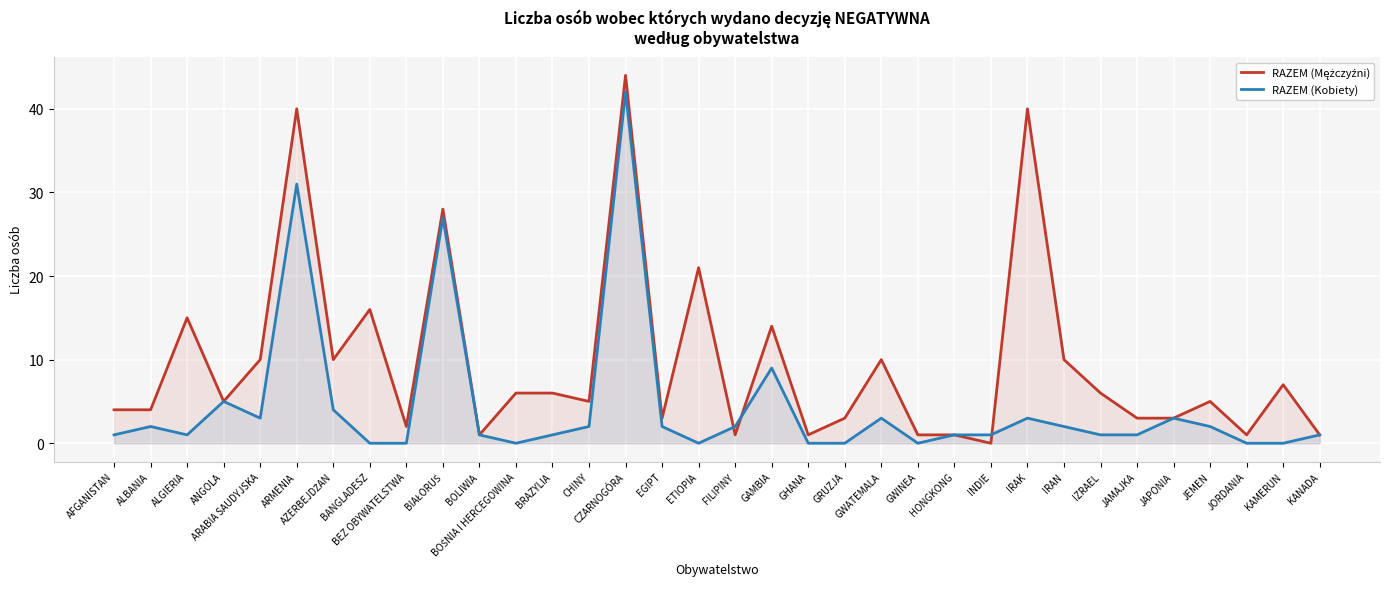

Where is RAZEM (Kobiety) nearest to the value 21?

BIAŁORUŚ